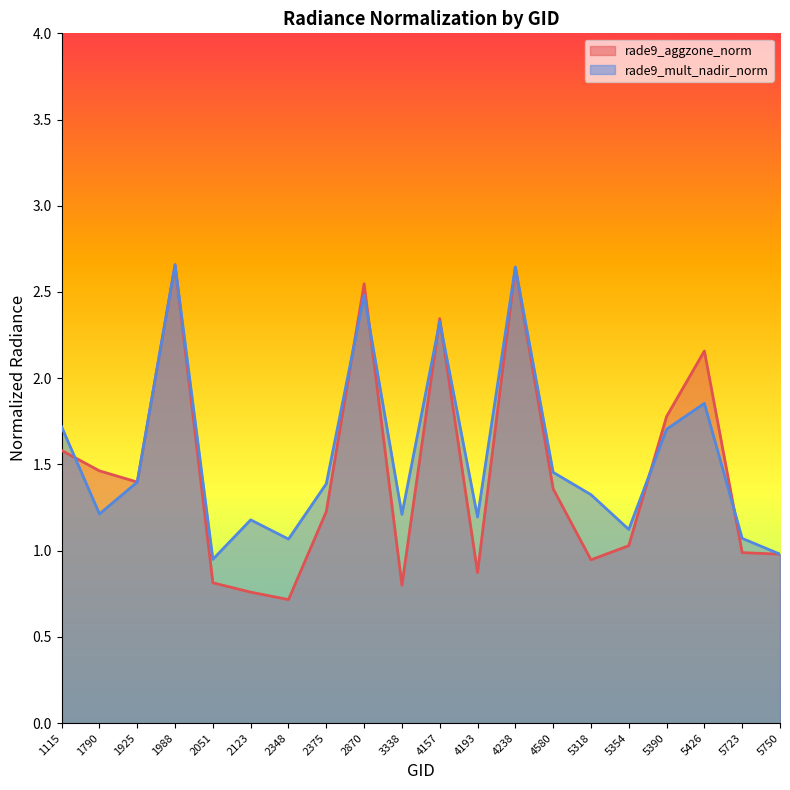

At which category is the sum across all series the highest?

1988